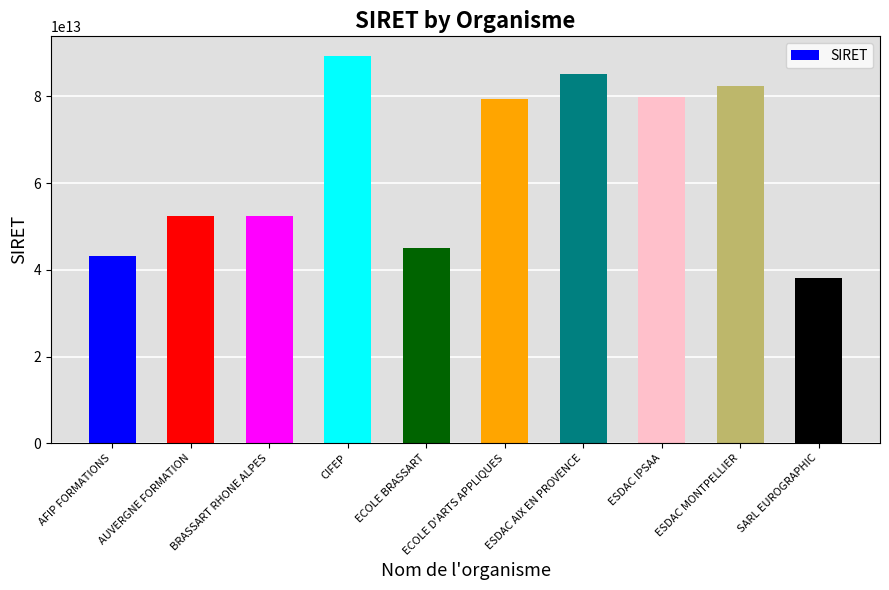

At which category does the chart reach its minimum across all series?

SARL EUROGRAPHIC